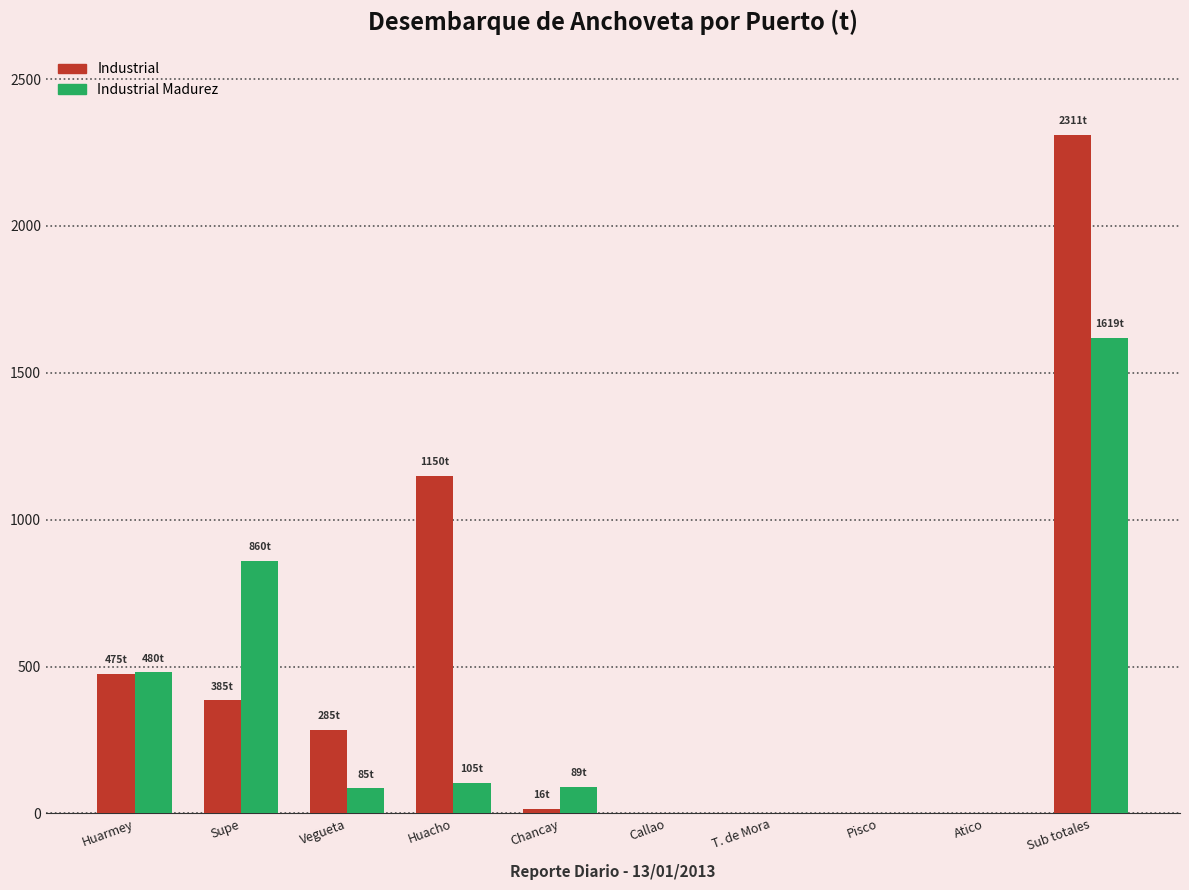

Which category has the highest value in the Industrial series?

Sub totales